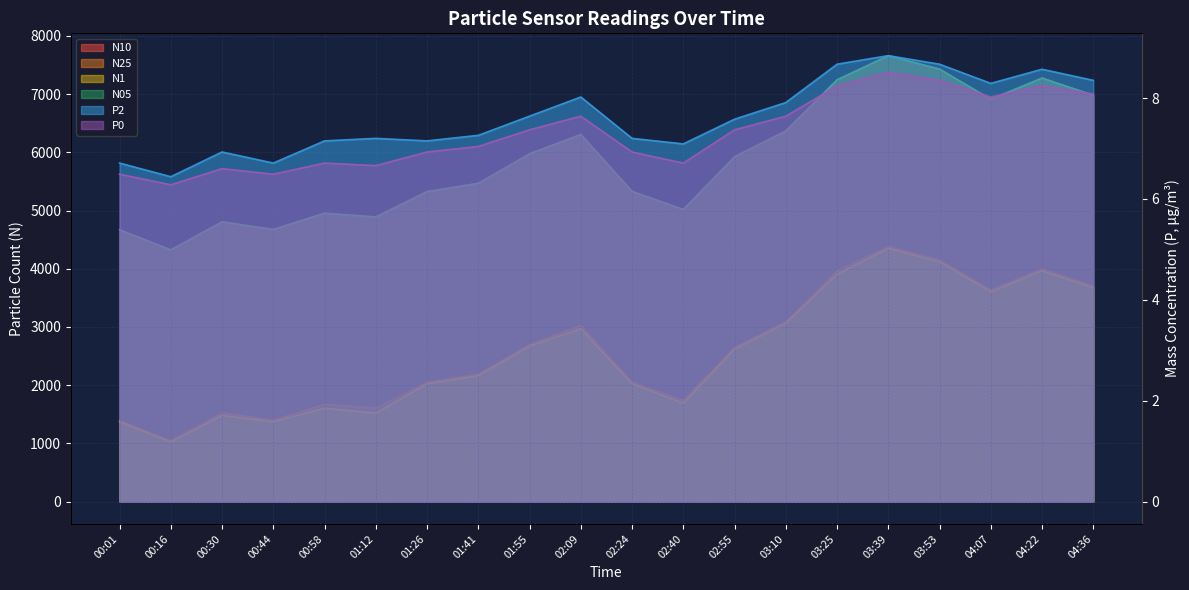

What is the approximate value of N25 at 01:12?

1605.6